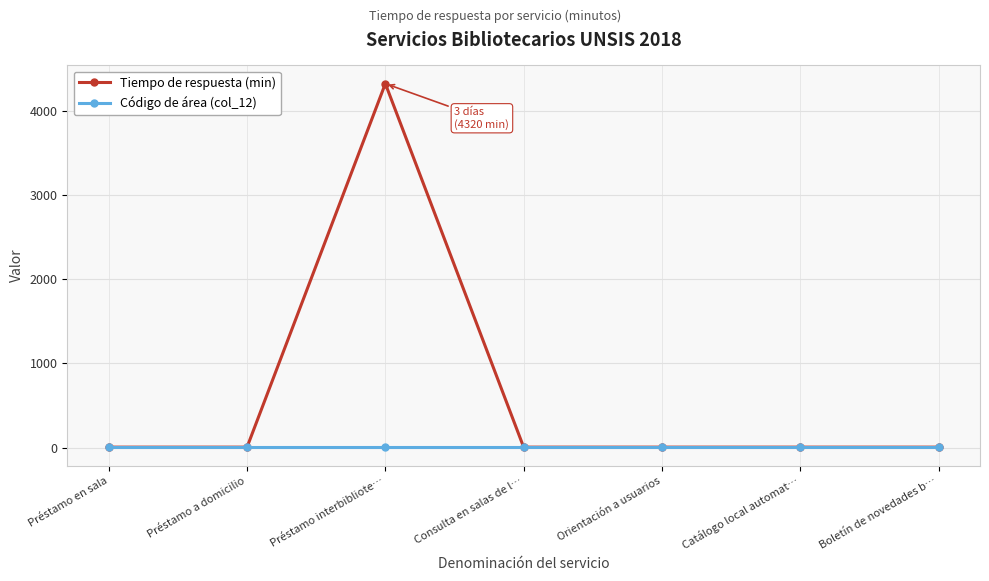

At which category is the sum across all series the highest?

Préstamo interbibliote…